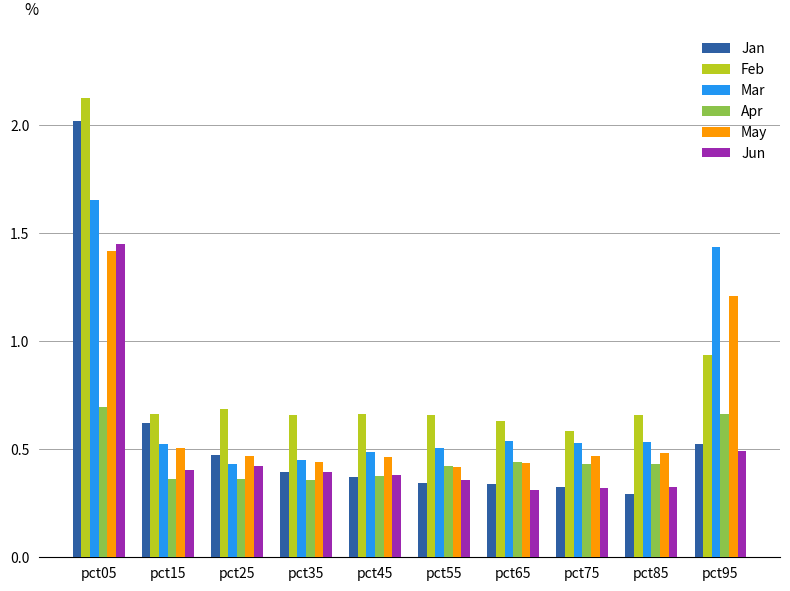

Is the value of Mar at pct85 greater than the value of Jun at pct55?

Yes